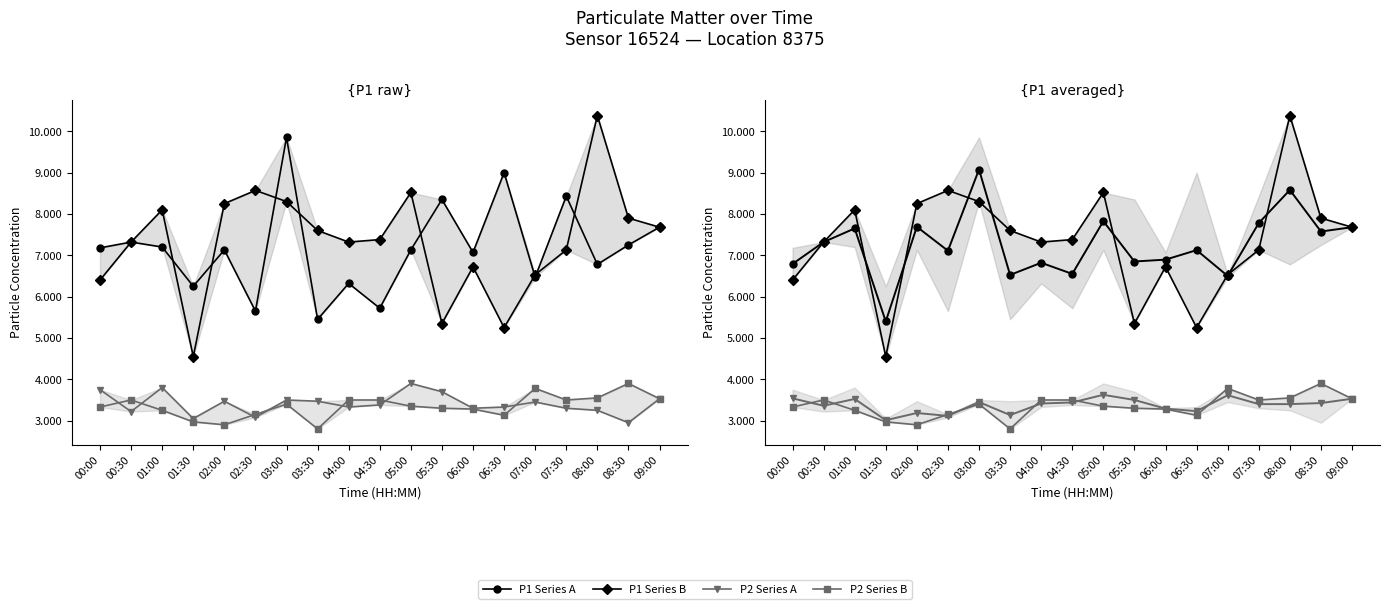

The P1 Series A series shows 10.9 at 06:00. True or false?

False